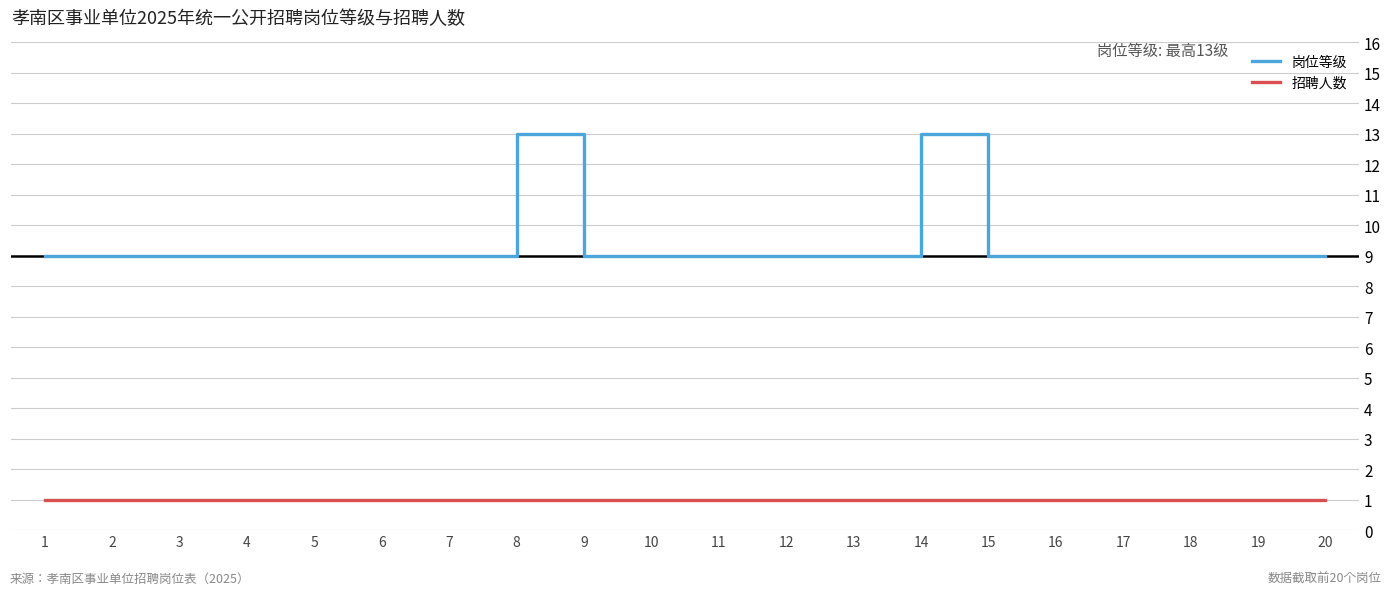

True or false: 岗位等级 and 招聘人数 intersect in this chart.

False